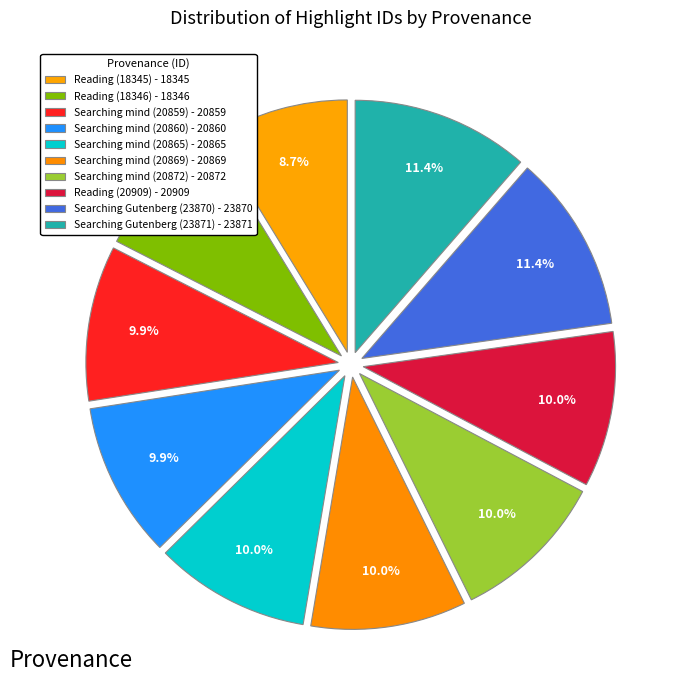

To the nearest percent, what is the average slice percentage?

10%